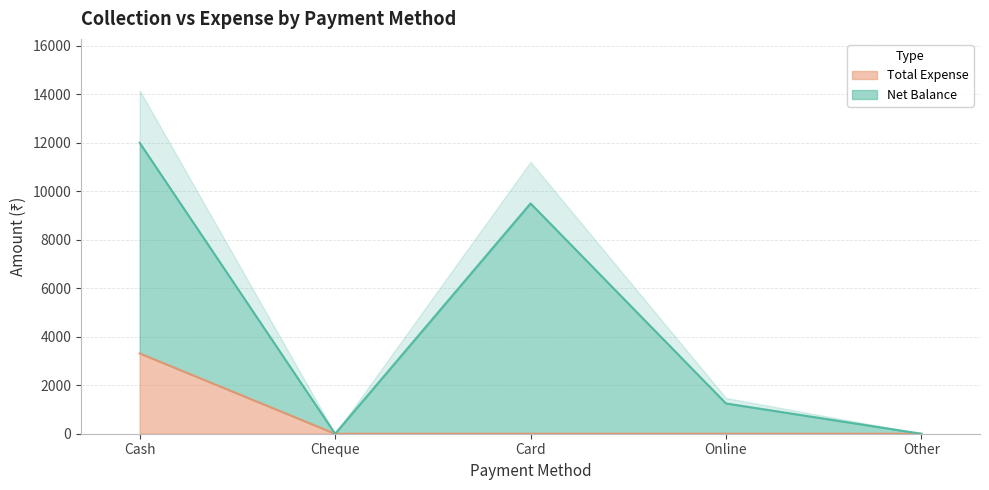

How many lines are shown in the chart?

1